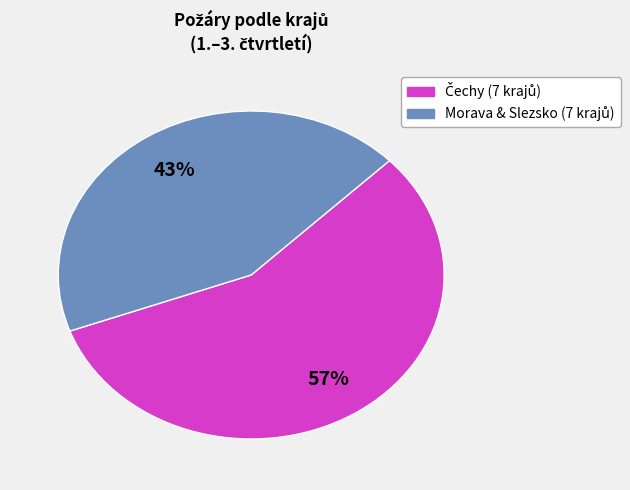

Is there a majority slice in this chart?

Yes